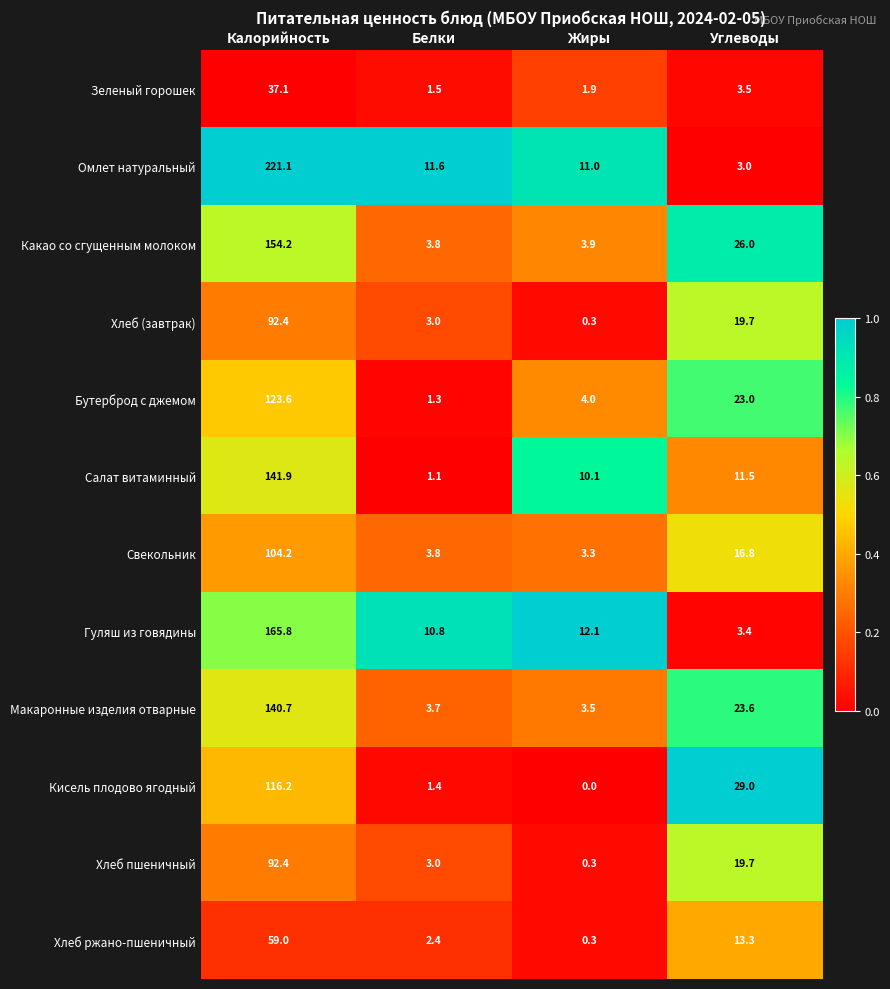

The value of Хлеб пшеничный at Углеводы is 32.3. True or false?

False